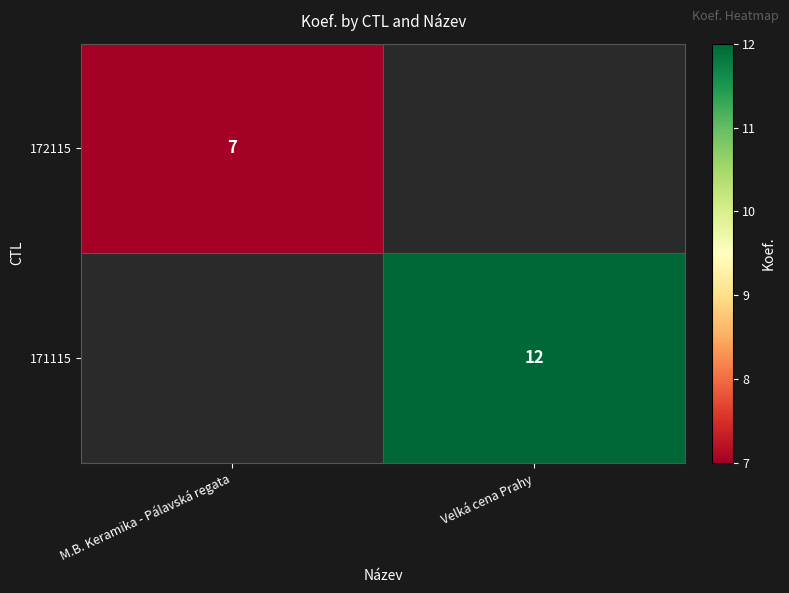

True or false: 171115 has a value of 12 at Velká cena Prahy.

True